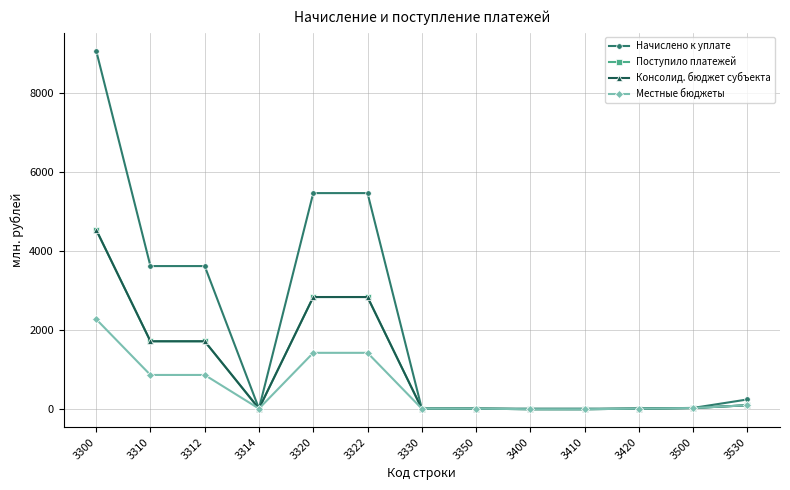

How many values in the Поступило платежей series exceed 15?

7